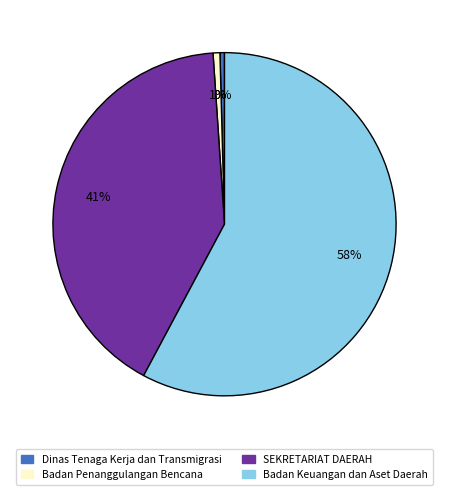

To the nearest percent, what is the average slice percentage?

25%